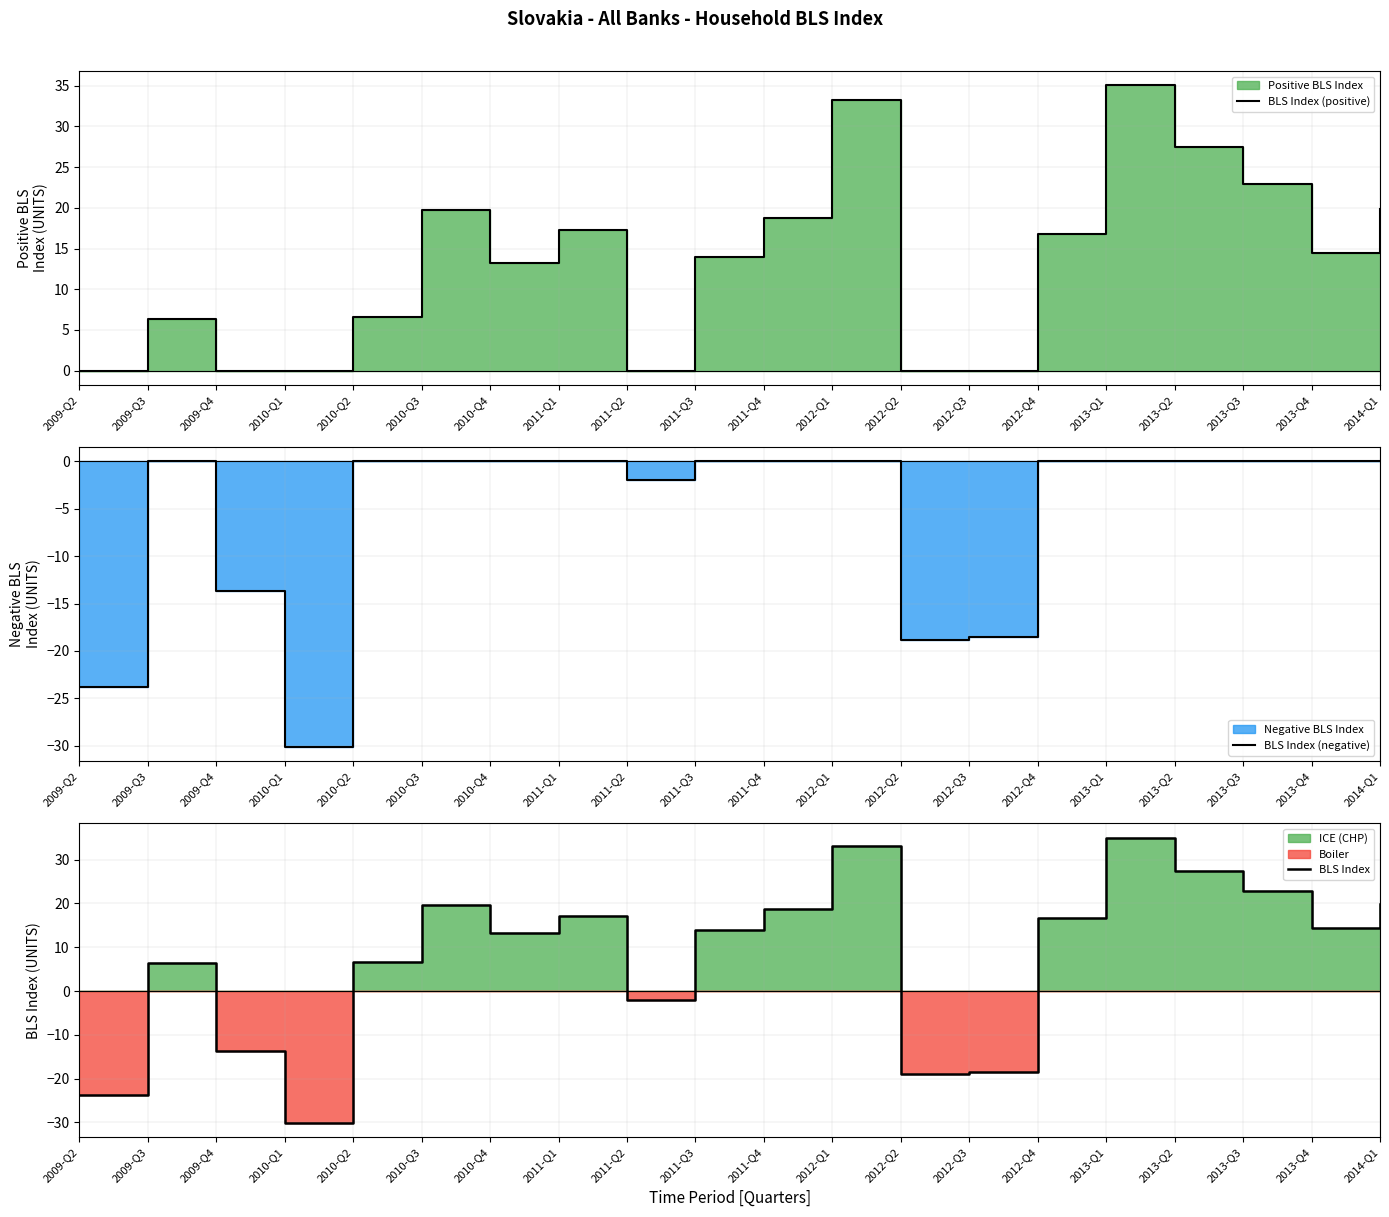

What is the label of the 14th point from the right?

2010-Q4